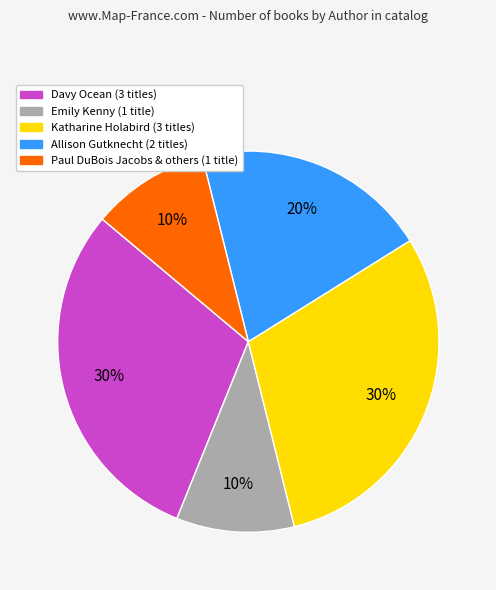

To the nearest percent, what is the difference between the largest and smallest slice percentages?

20%